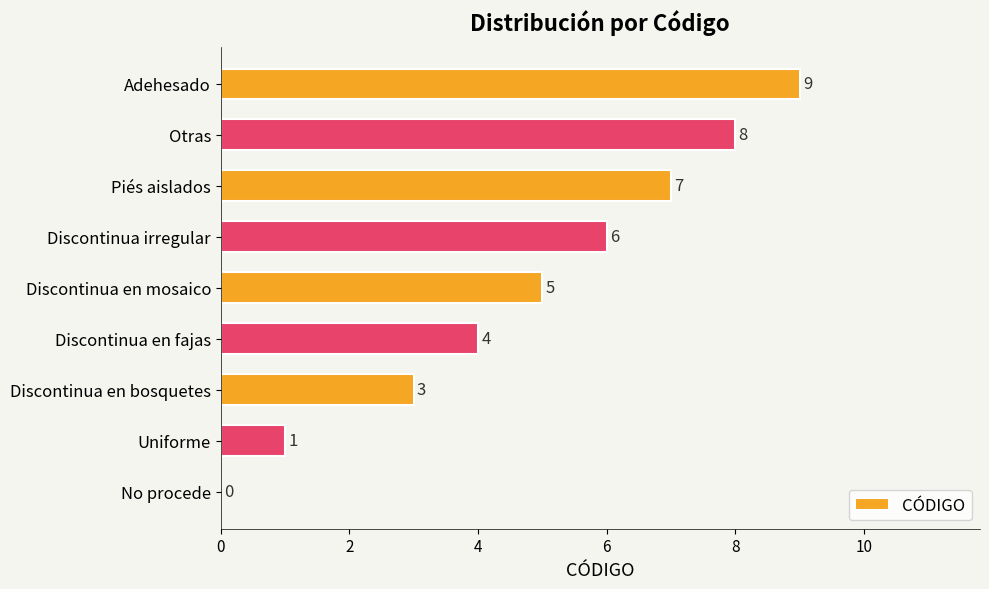

What is the sum of all values?

43